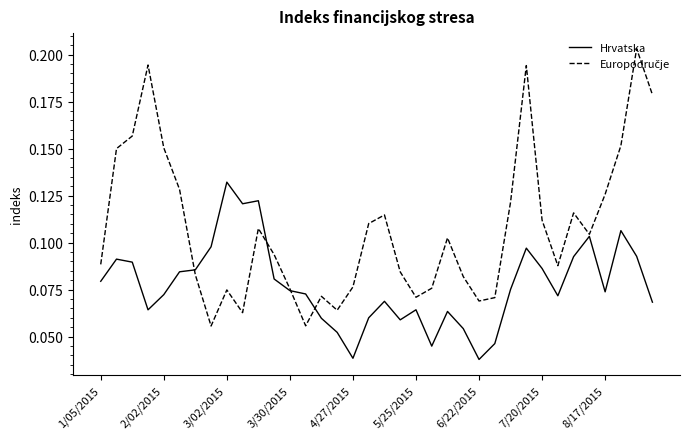

How many lines are shown in the chart?

2